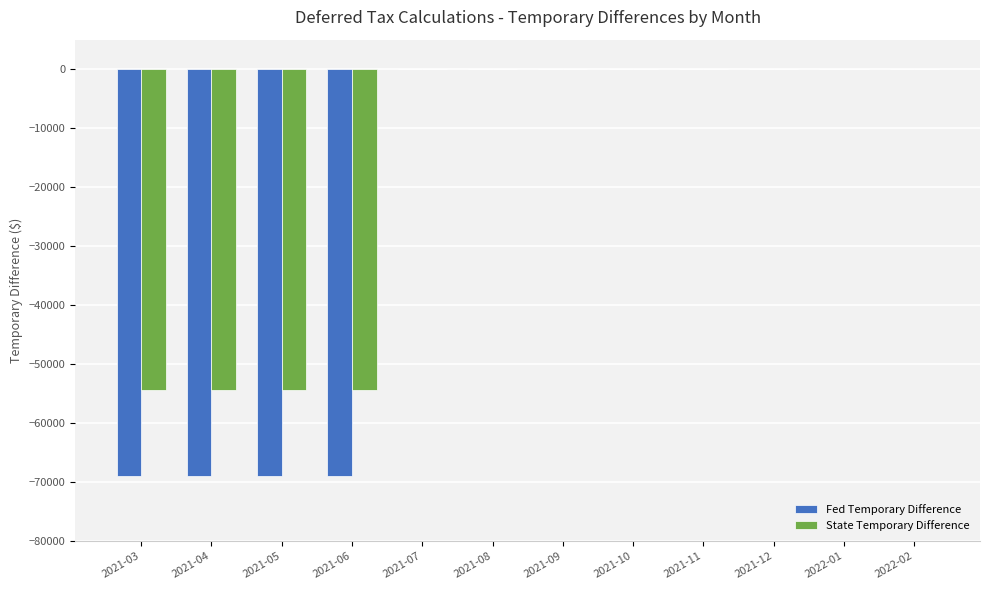

Reading left to right, transcribe all the data shown in this chart.

Fed Temporary Difference: -69020.9	-69020.9	-69020.9	-69020.9	0.0	0.0	0.0	0.0	0.0	0.0	0.0	0.0
State Temporary Difference: -54441.9	-54441.9	-54441.9	-54441.9	0.0	0.0	0.0	0.0	0.0	0.0	0.0	0.0